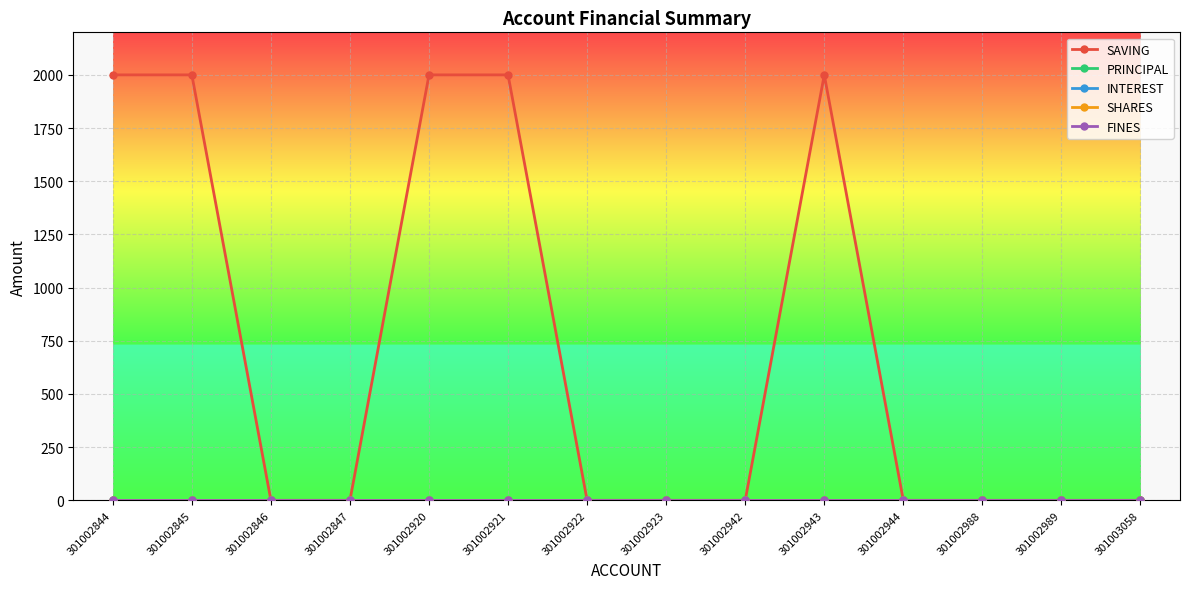

Reading left to right, list all the values displayed in this chart.

SAVING: 2000	2000	0	0	2000	2000	0	0	0	2000	0	0	0	0
PRINCIPAL: 0	0	0	0	0	0	0	0	0	0	0	0	0	0
INTEREST: 0	0	0	0	0	0	0	0	0	0	0	0	0	0
SHARES: 0	0	0	0	0	0	0	0	0	0	0	0	0	0
FINES: 0	0	0	0	0	0	0	0	0	0	0	0	0	0